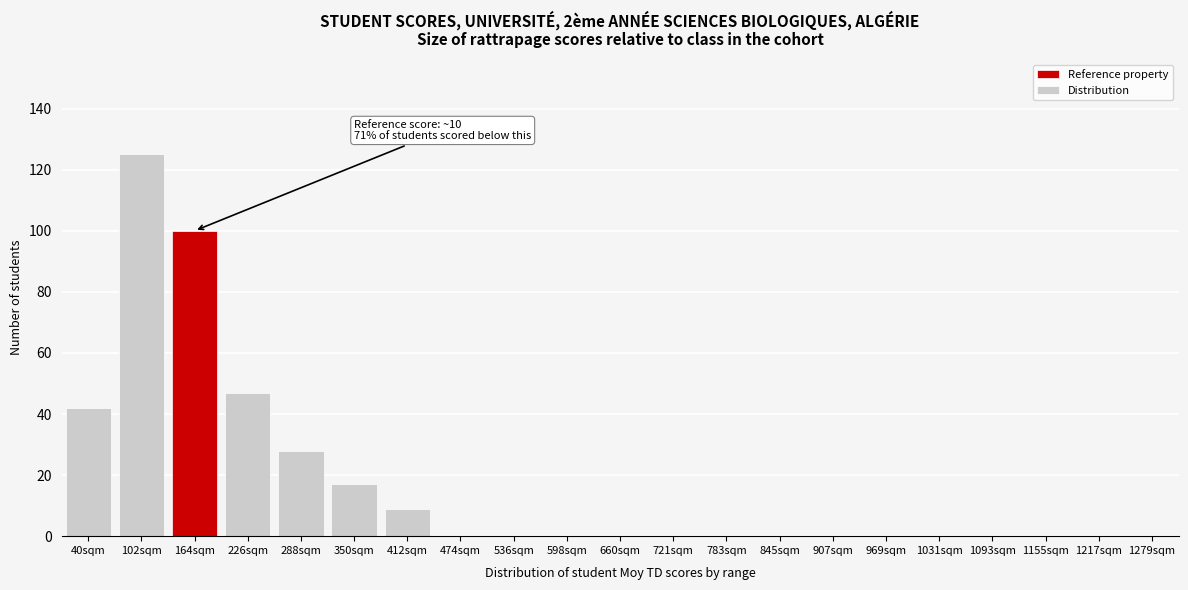

Reading right to left, transcribe all the data shown in this chart.

1279sqm=0	1217sqm=0	1155sqm=0	1093sqm=0	1031sqm=0	969sqm=0	907sqm=0	845sqm=0	783sqm=0	721sqm=0	660sqm=0	598sqm=0	536sqm=0	474sqm=0	412sqm=9	350sqm=17	288sqm=28	226sqm=47	164sqm=100	102sqm=125	40sqm=42